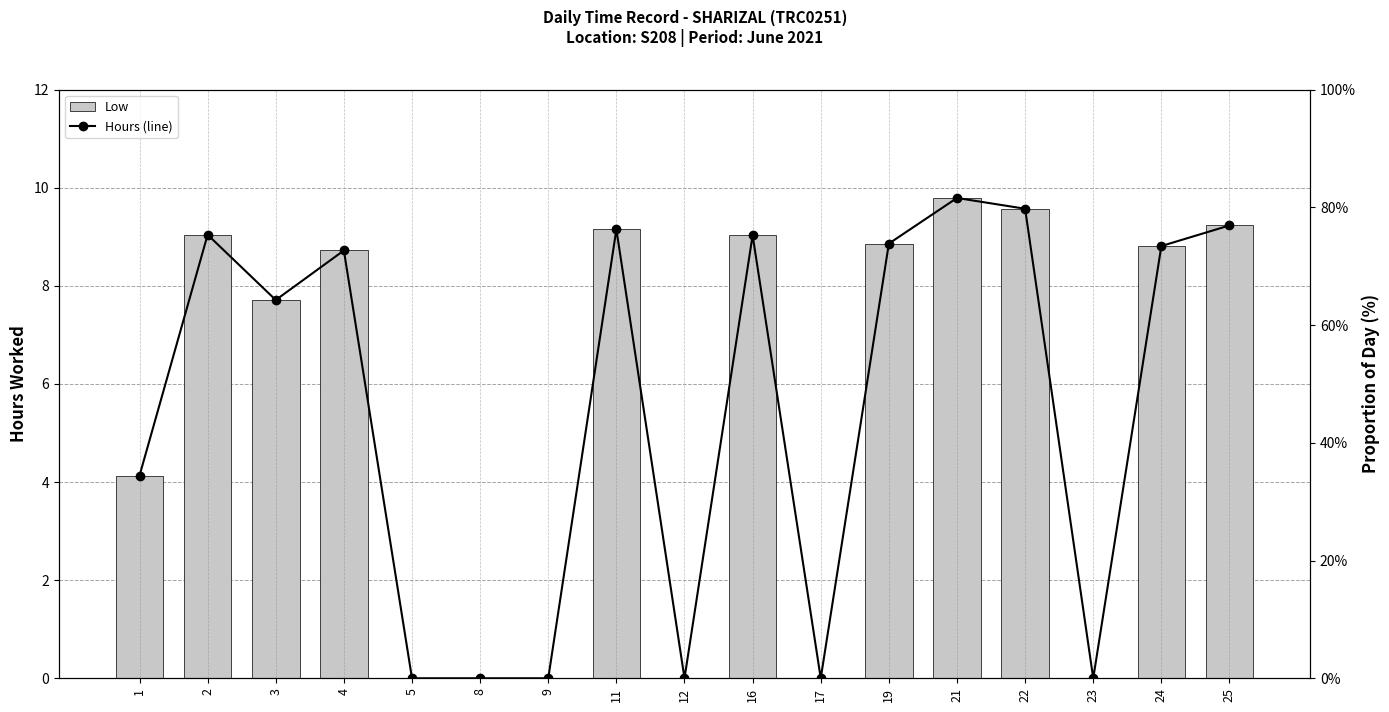

Reading left to right, list all the values displayed in this chart.

Low: 1=4.1	2=9.0	3=7.7	4=8.7	5=0.0	8=0.0	9=0.0	11=9.2	12=0.0	16=9.0	17=0.0	19=8.9	21=9.8	22=9.6	23=0.0	24=8.8	25=9.2
Hours (line): 1=4.1	2=9.0	3=7.7	4=8.7	5=0.0	8=0.0	9=0.0	11=9.2	12=0.0	16=9.0	17=0.0	19=8.9	21=9.8	22=9.6	23=0.0	24=8.8	25=9.2